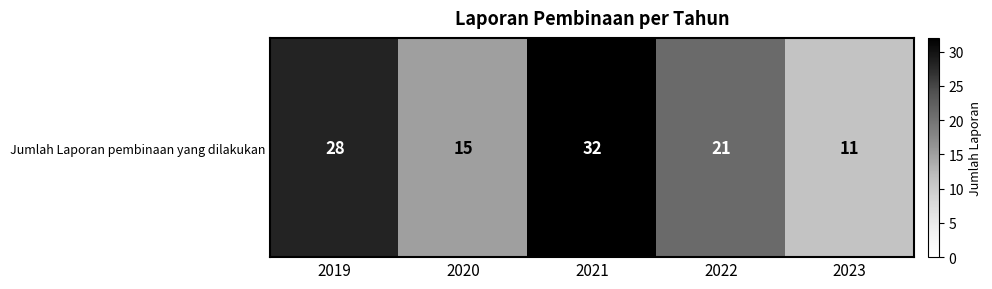

What is the greatest value displayed?

32